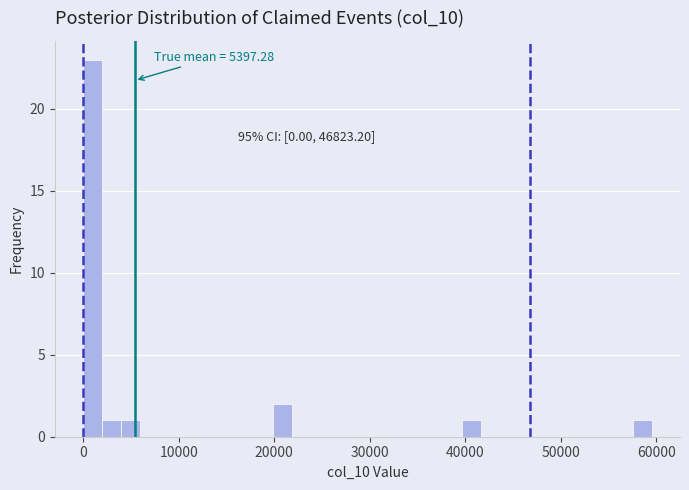

Around what value on the x-axis is the tallest bar? Give the approximate position of its centre, as read against the axis.

1000